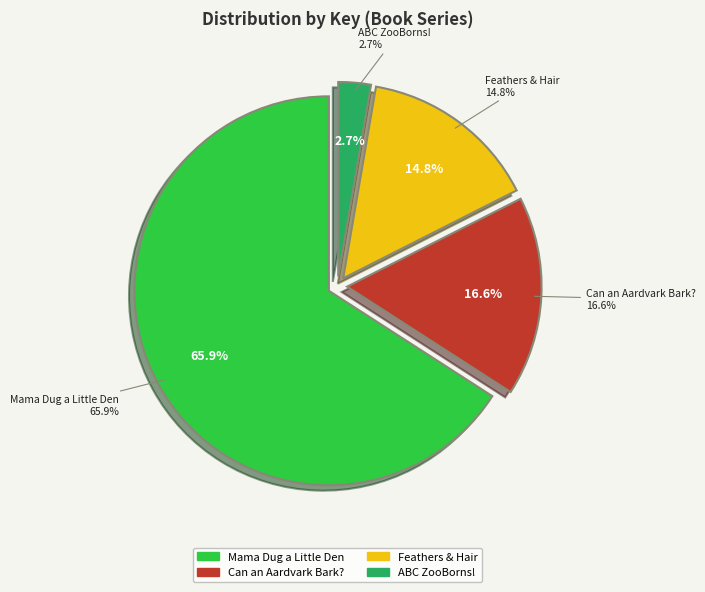

What percentage is the ABC ZooBorns! slice, to the nearest percent?

3%